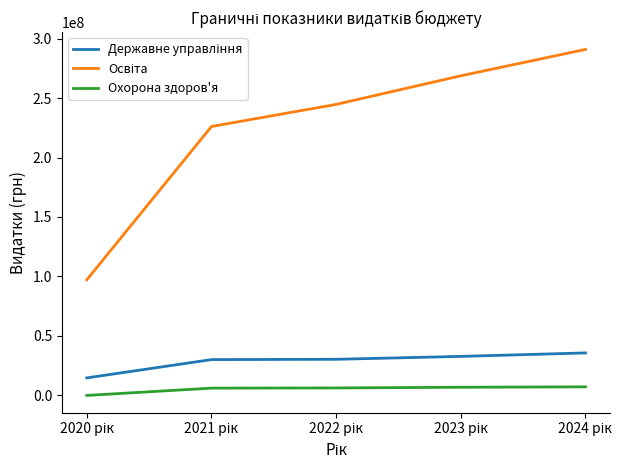

What is the difference between the second highest and minimum values in the Охорона здоров'я series?

6869183